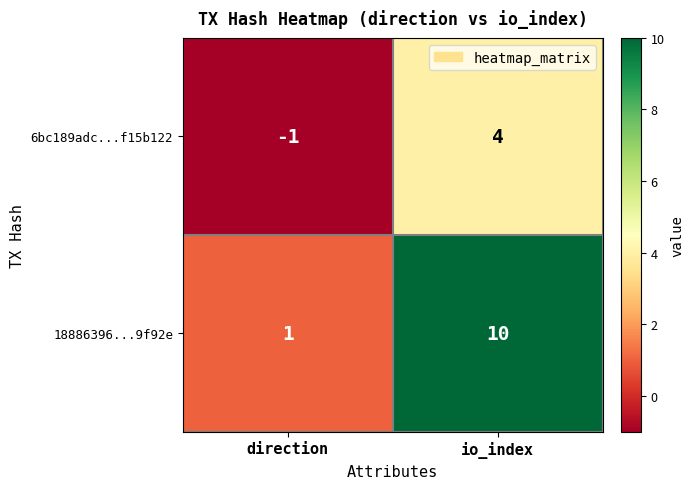

List the series in order of their overall mean, highest first.

18886396...9f92e, 6bc189adc...f15b122